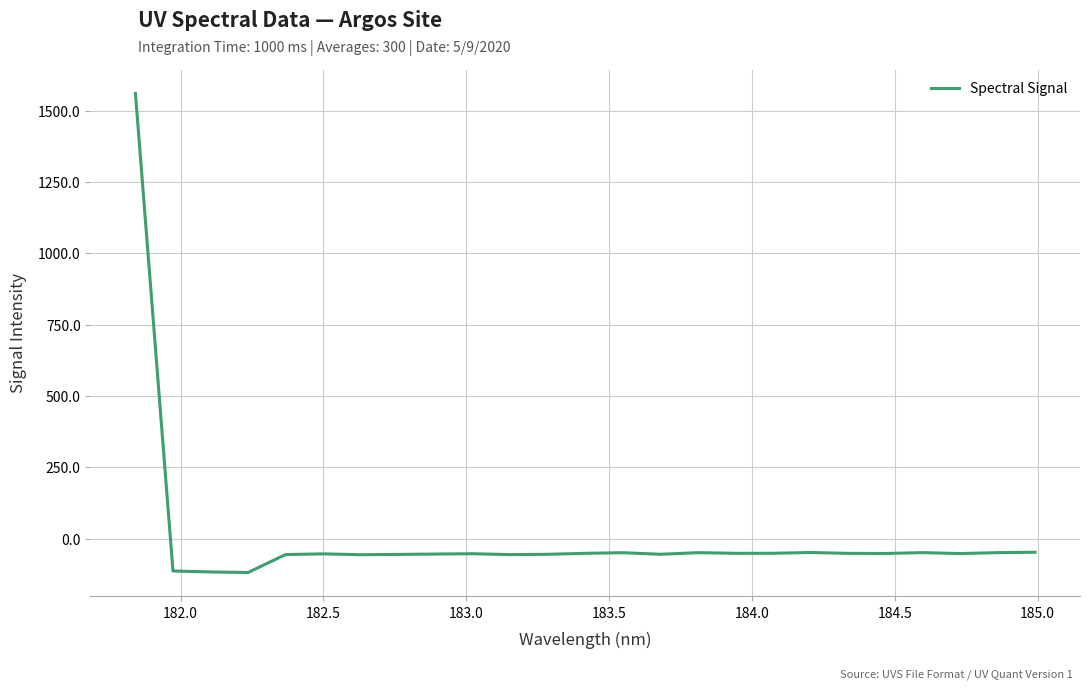

What is the difference between the second highest and second lowest values?

69.0